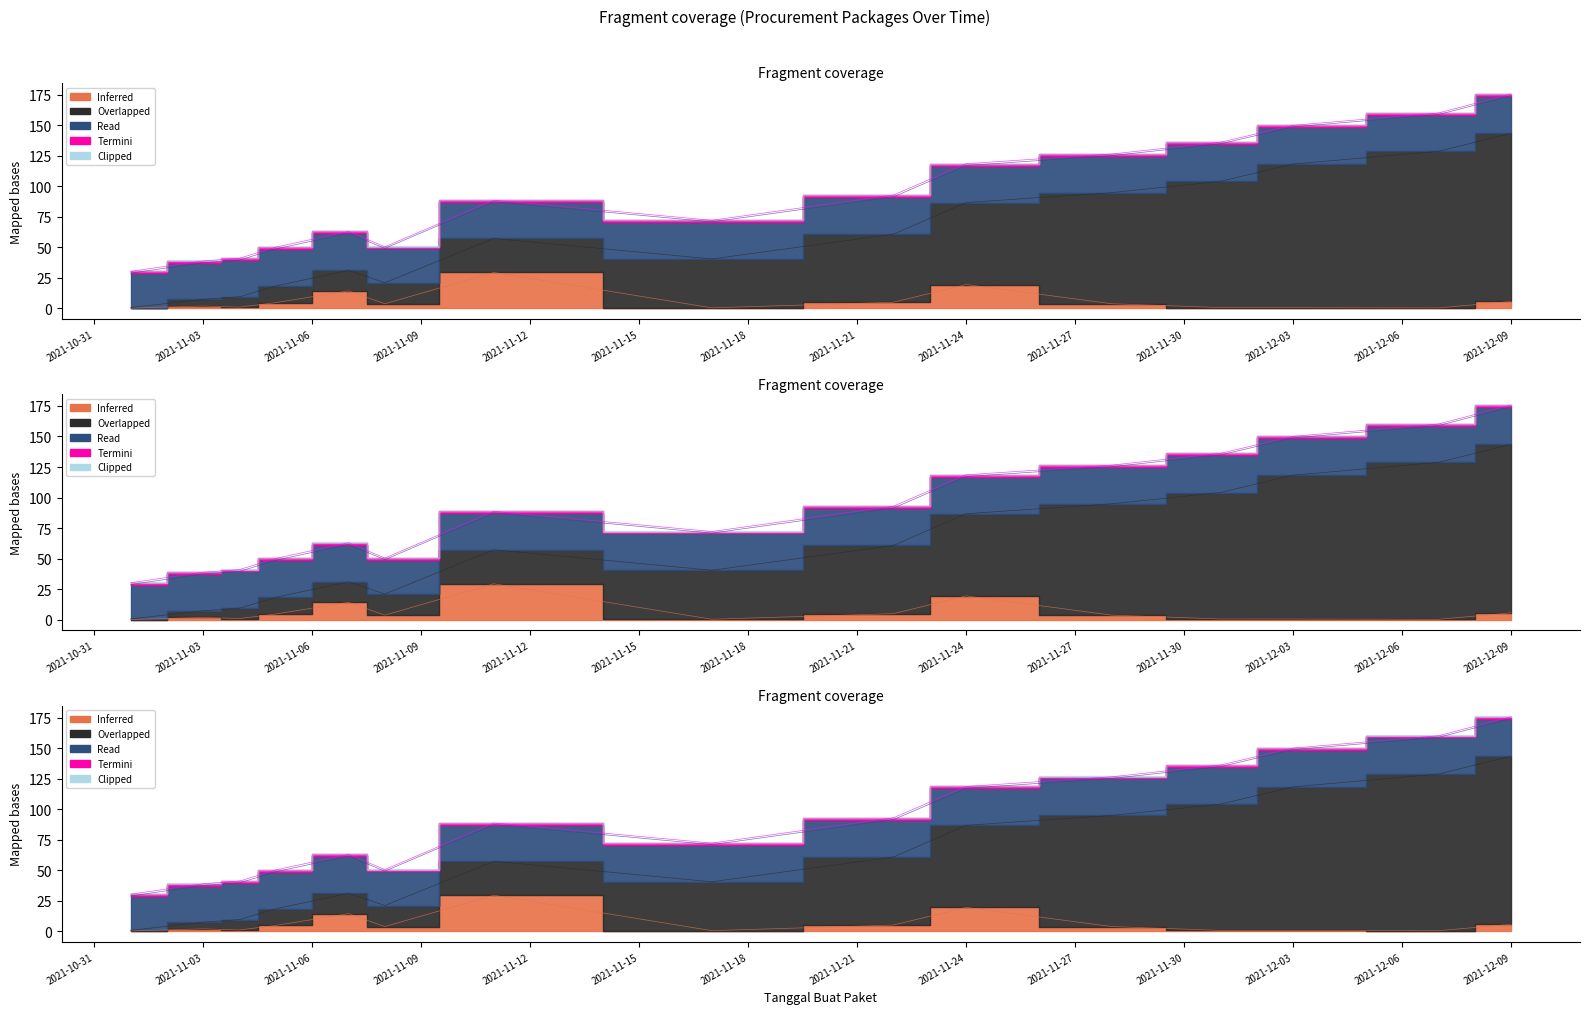

Which label corresponds to the smallest value in the chart?

2021-11-01